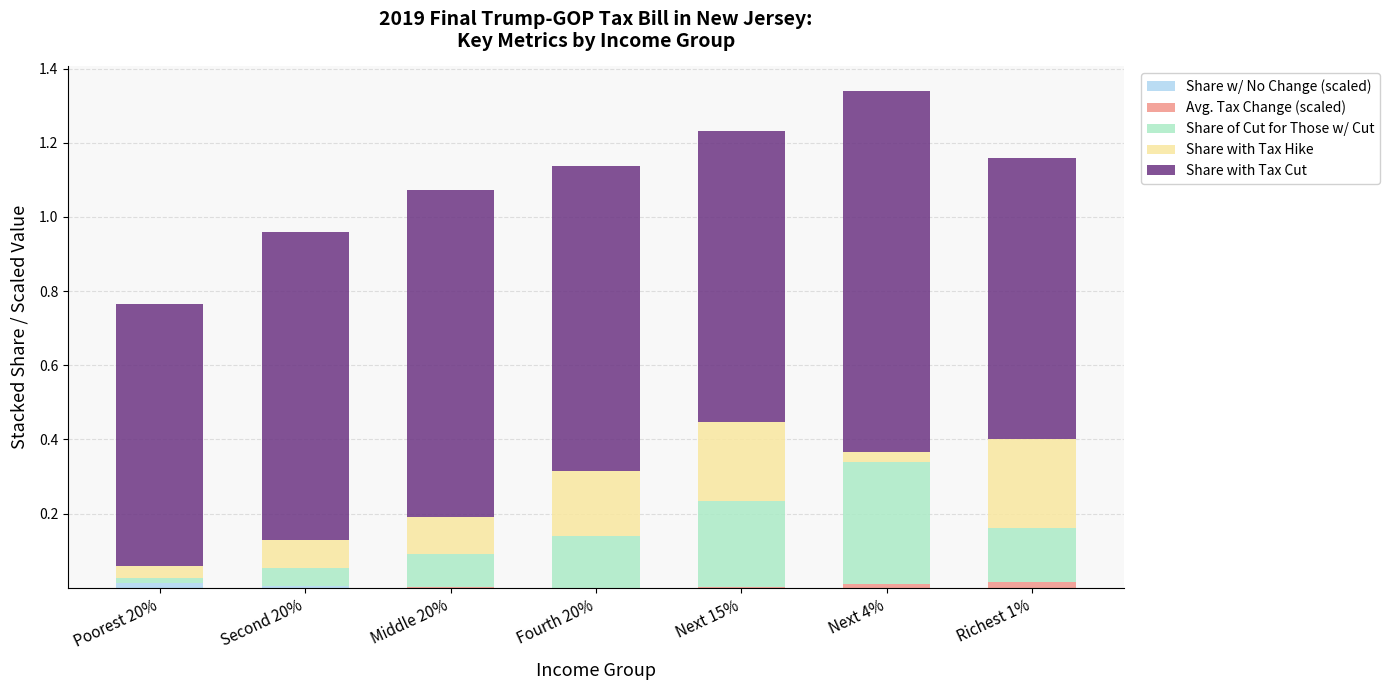

What is the label of the 5th bar from the left?

Next 15%